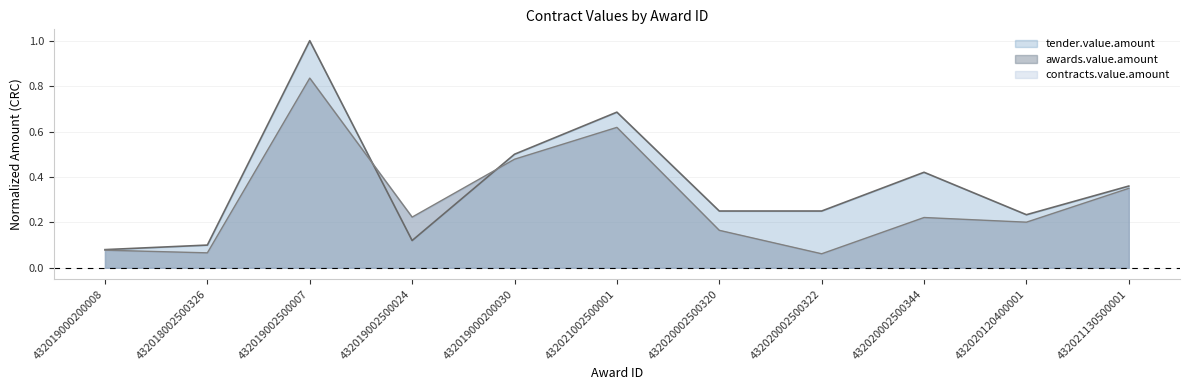

How many interior local peaks does the awards.value.amount series have?

3